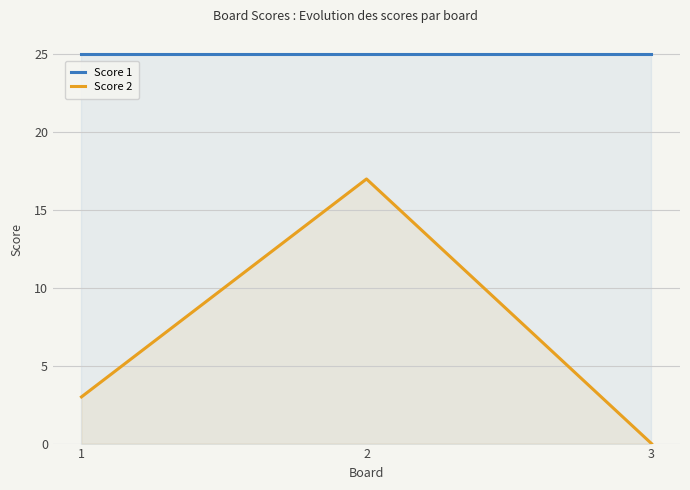

Is the value of Score 2 at 2 greater than the value of Score 1 at 1?

No